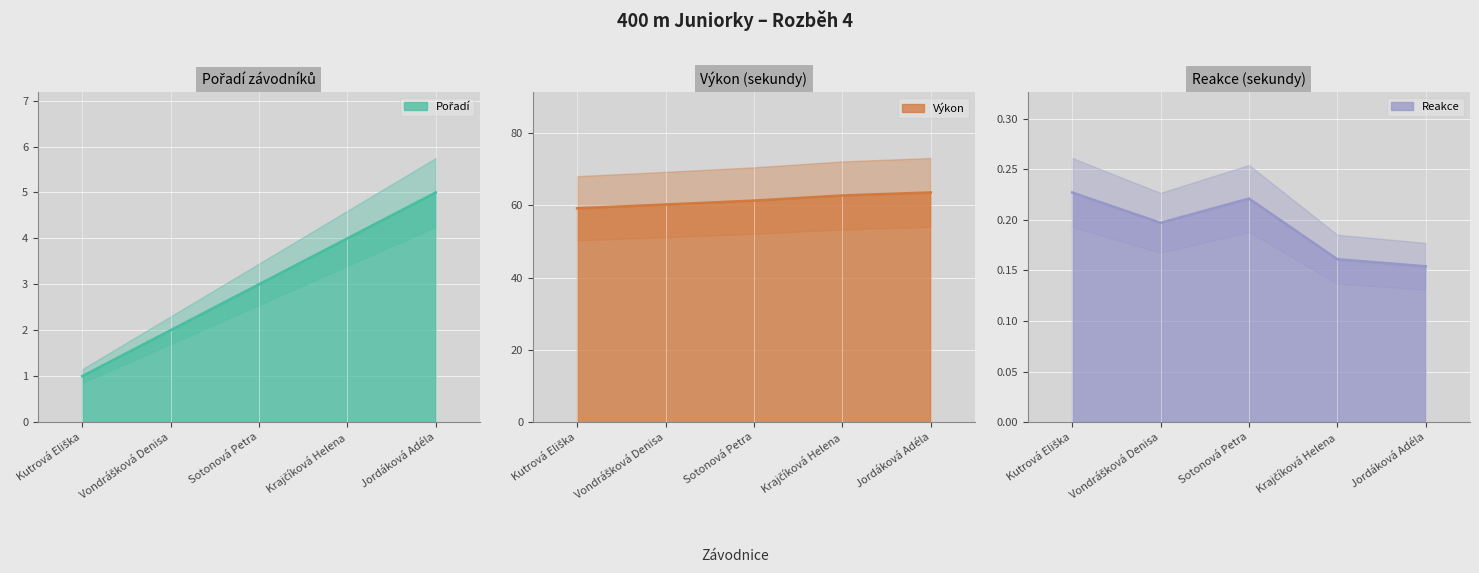

At which label is Reakce closest to 0?

Jordáková Adéla